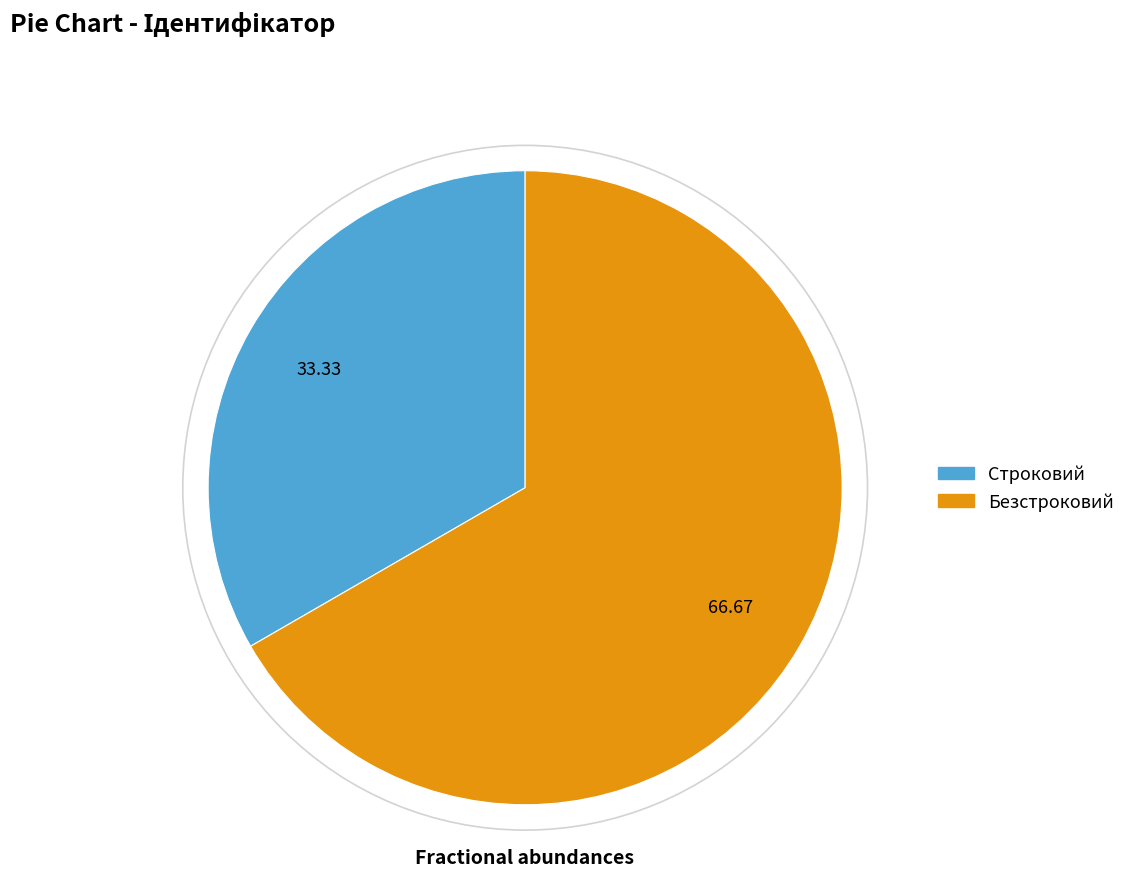

Do Строковий and Безстроковий together represent more than half of the pie?

Yes